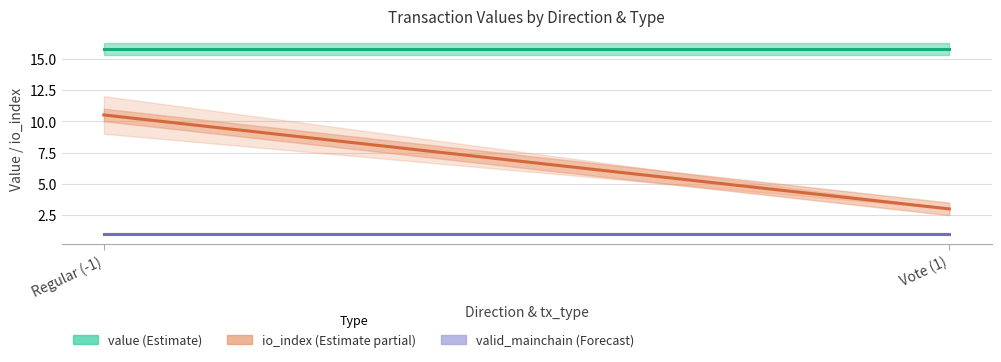

The value (Estimate) series shows 4.6 at Regular (-1). True or false?

False